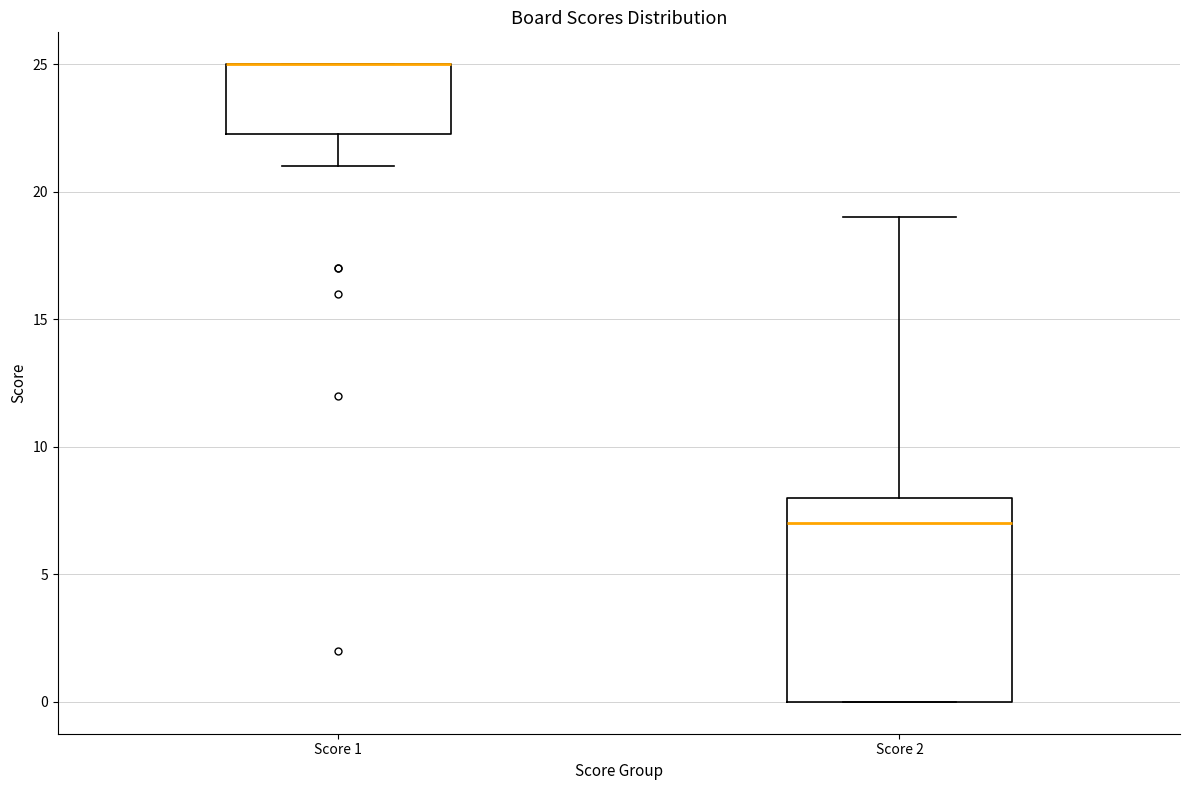

Where is the upper edge of the box for Score 1 on the y-axis? The values are not printed on the chart, so give them approximately, as read against the axis.

25.0